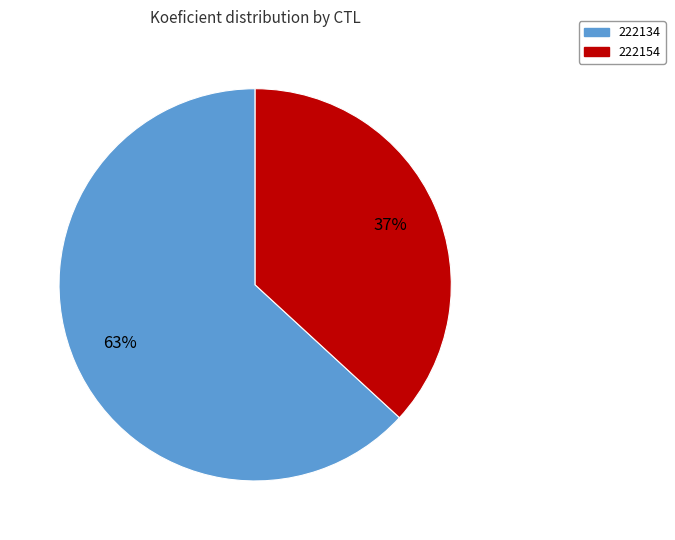

To the nearest percent, what is the average slice percentage?

50%